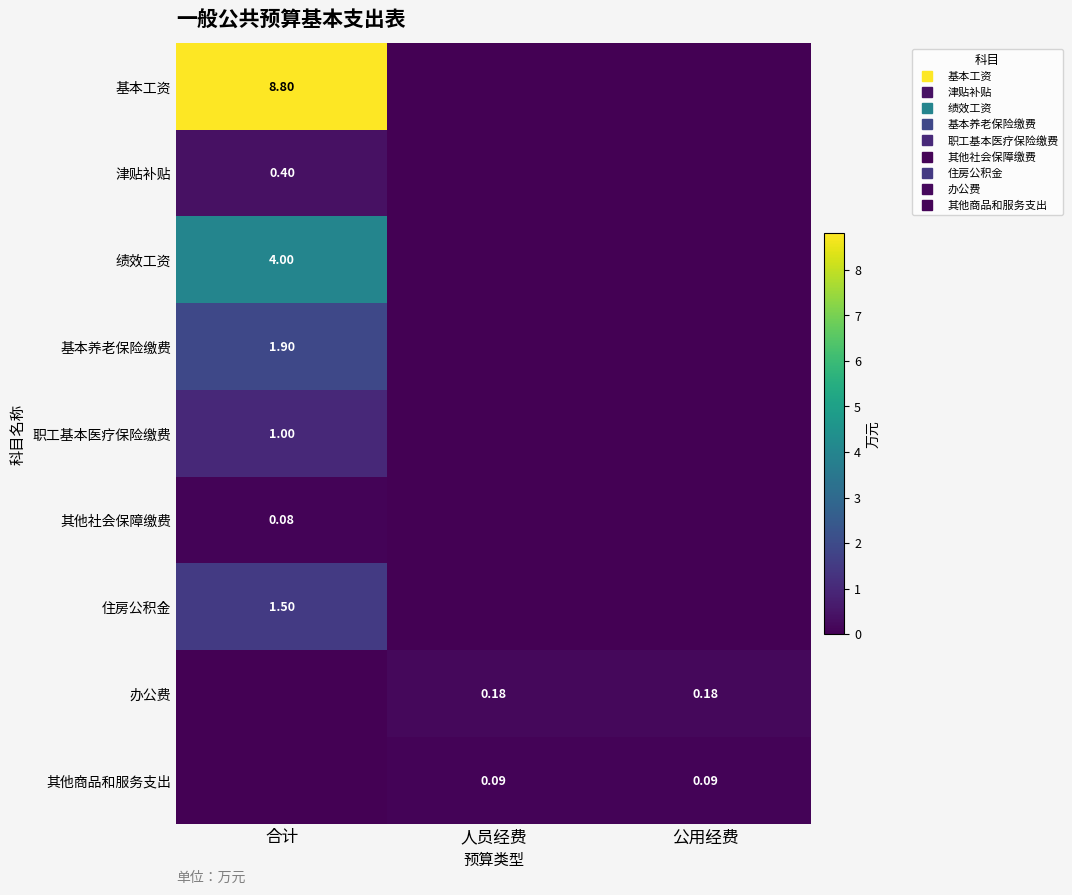

How many series are shown in this chart?

9